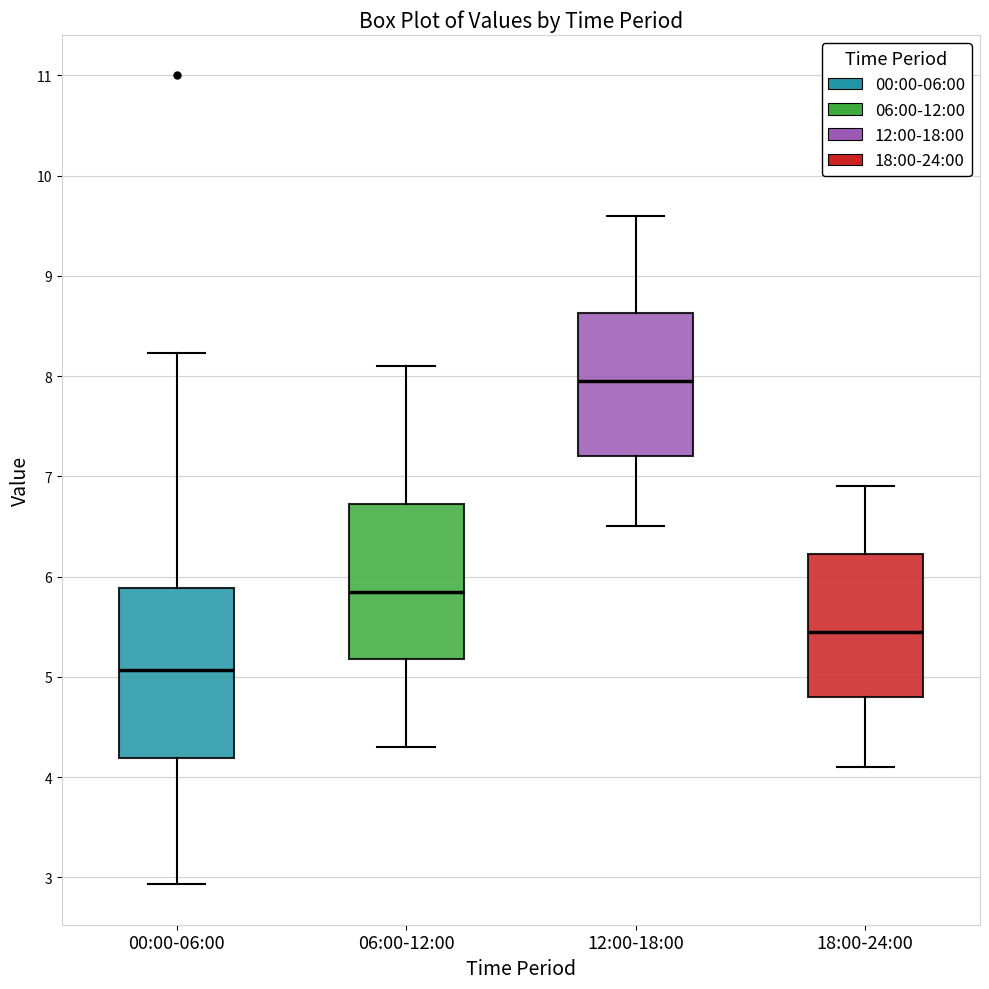

Comparing the boxes themselves (not the whiskers), which one is the tallest?

00:00-06:00